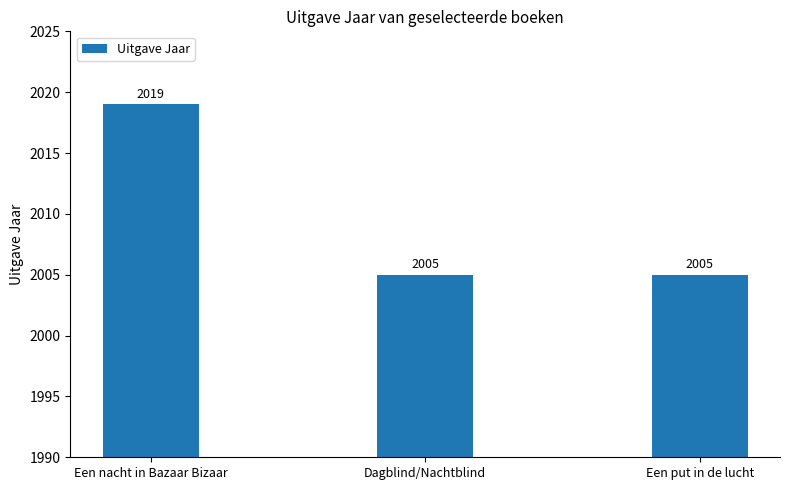

Count the values in the range 2005 to 2019.

3